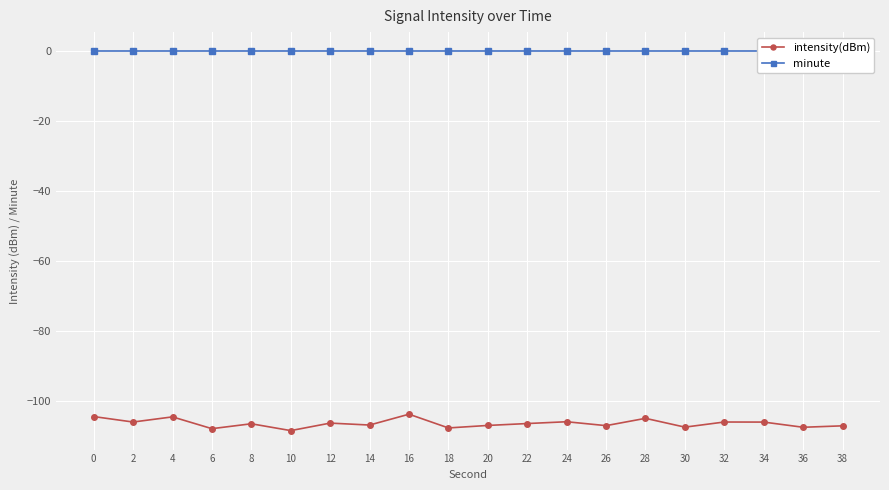

How many categories are shown in the chart?

20